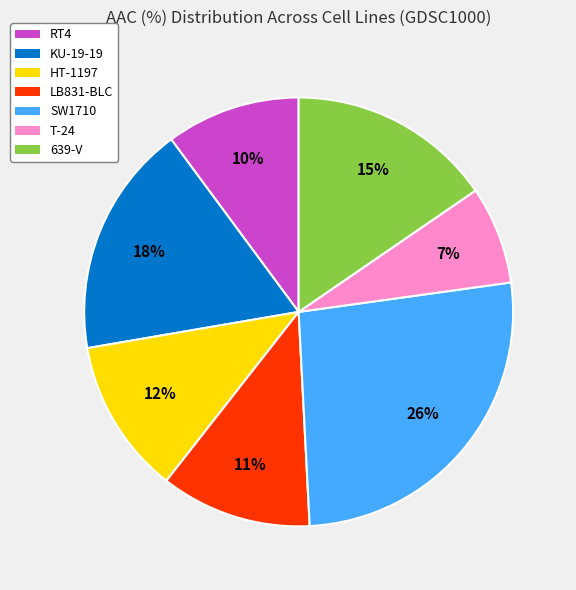

Which category has the biggest portion of the pie?

SW1710